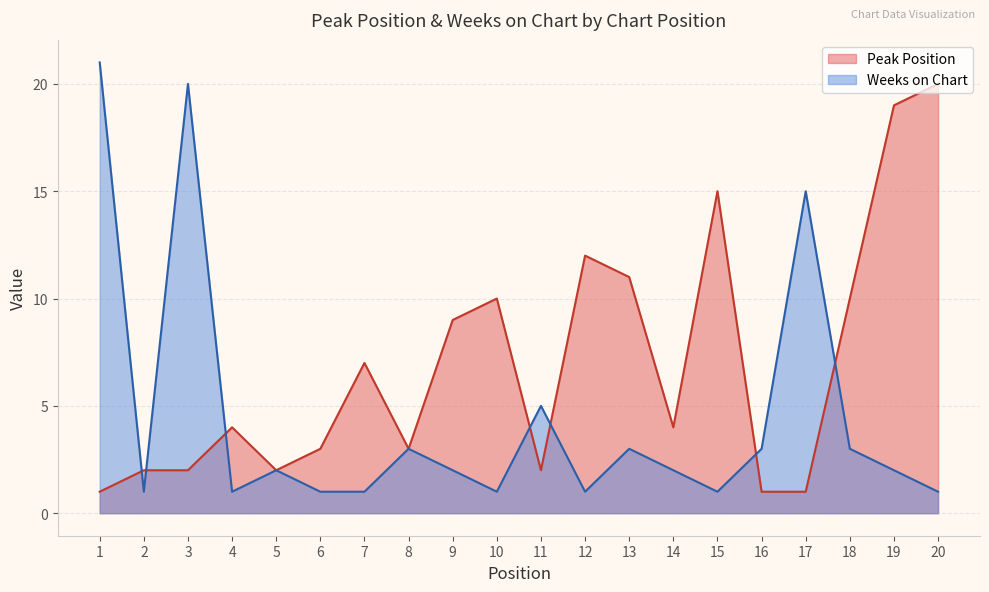

What is the maximum value for Weeks on Chart?

21